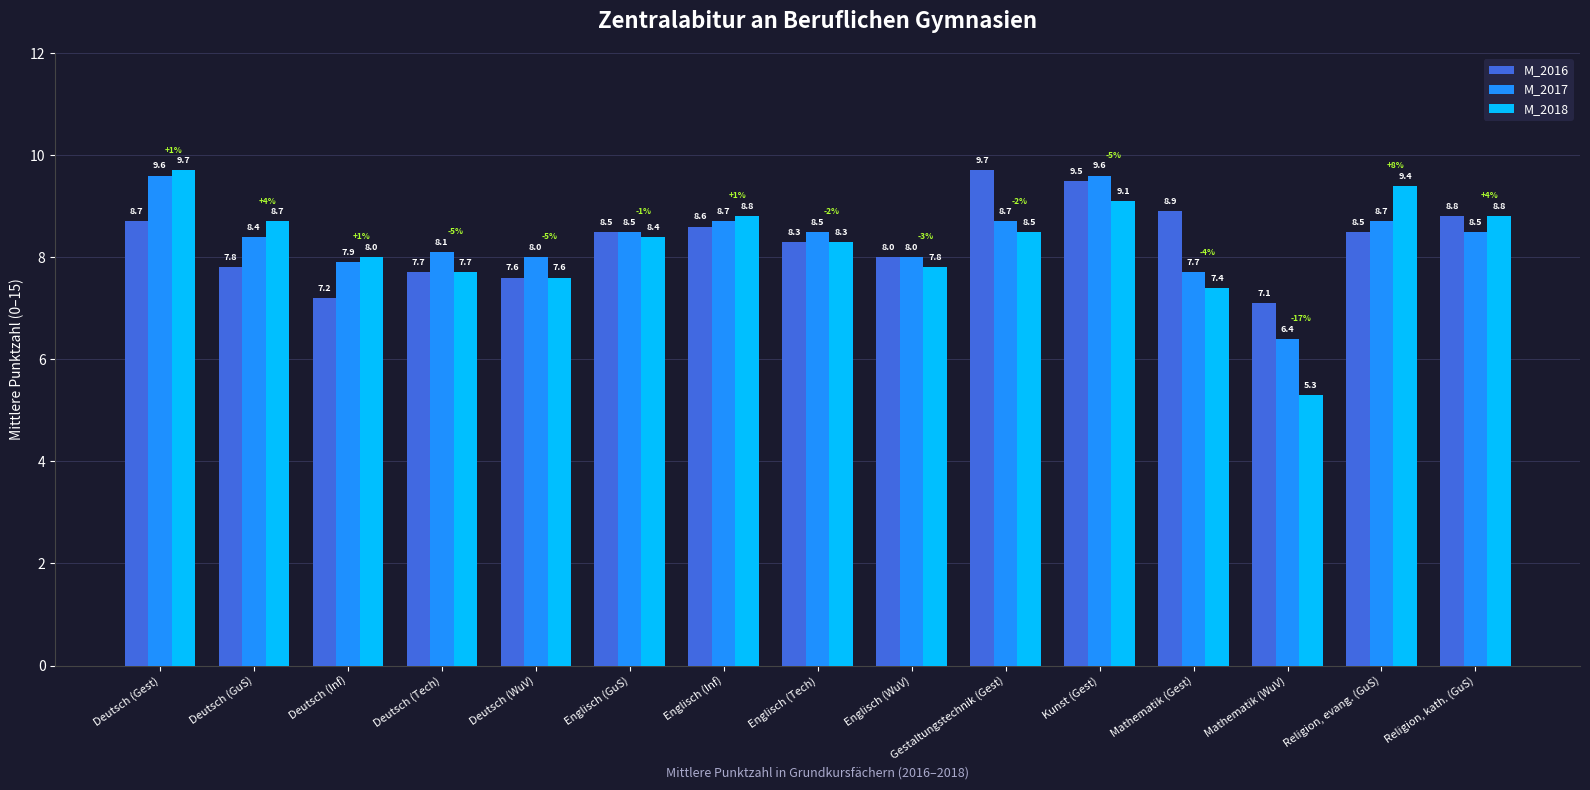

How many bars are there in each group?

3